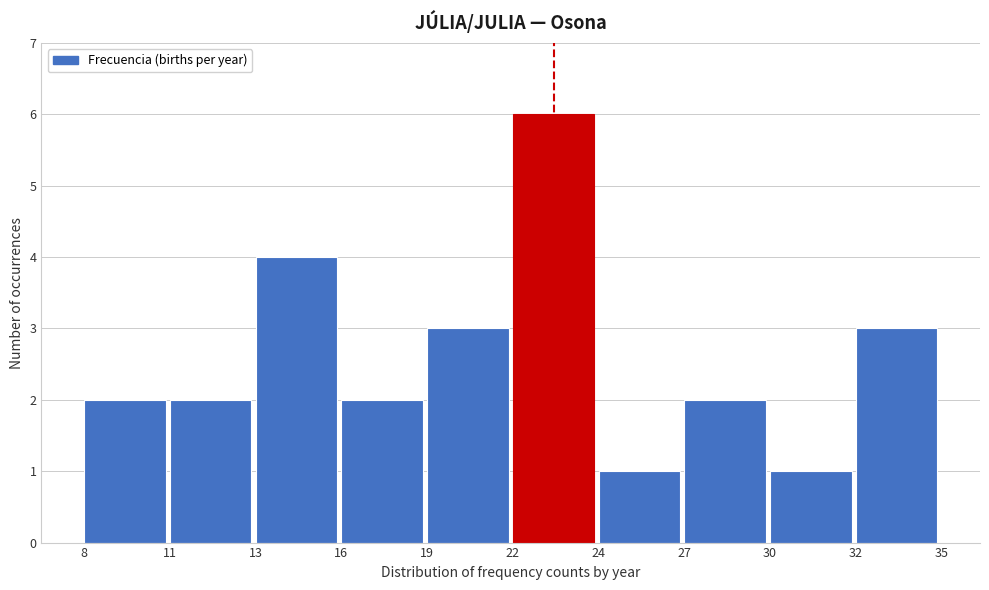

Reading right to left, list all the values displayed in this chart.

32=3	30=1	27=2	24=1	22=6	19=3	16=2	13=4	11=2	8=2